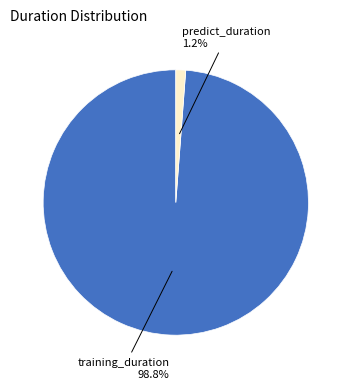

How much of the chart is everything except predict_duration?

98.8%